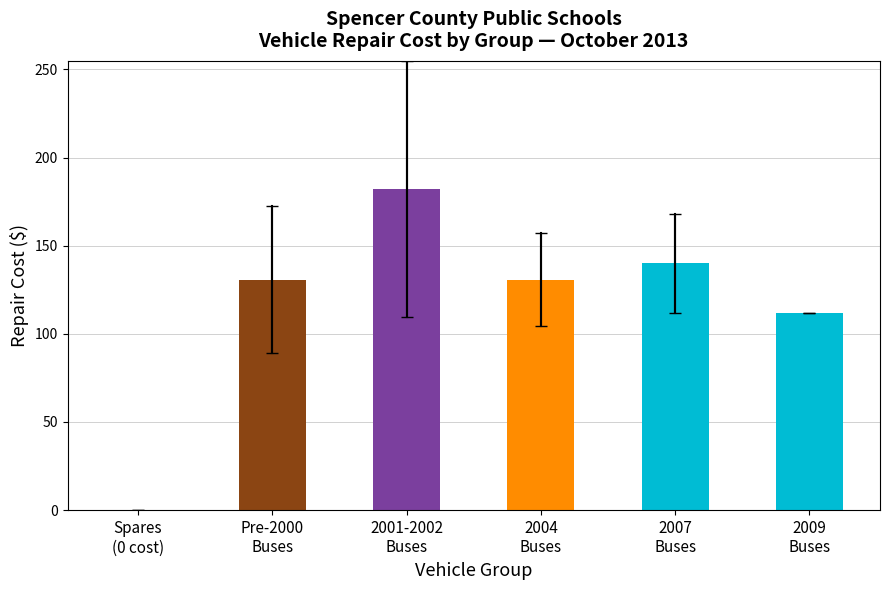

The chart shows a value of 130.7 at 2004
Buses. True or false?

True